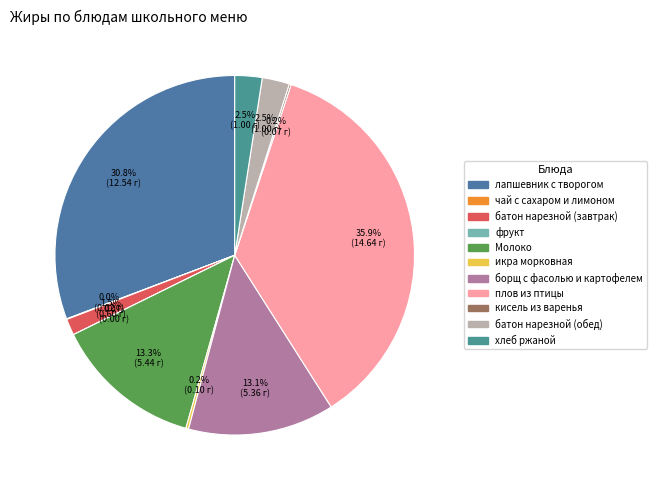

What is the smallest slice in the pie chart?

фрукт